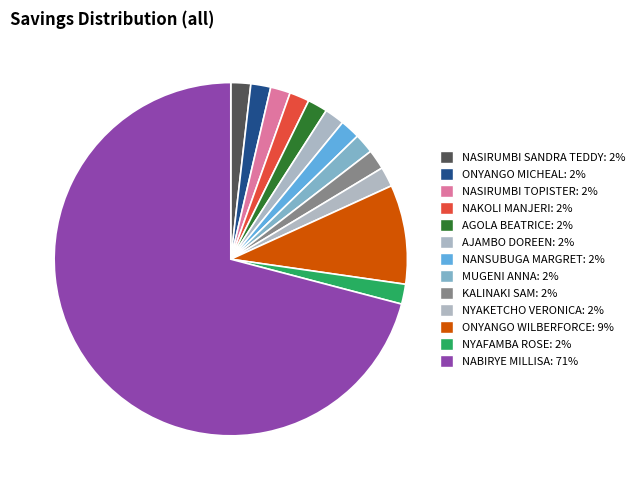

Count the number of slices in the pie.

13